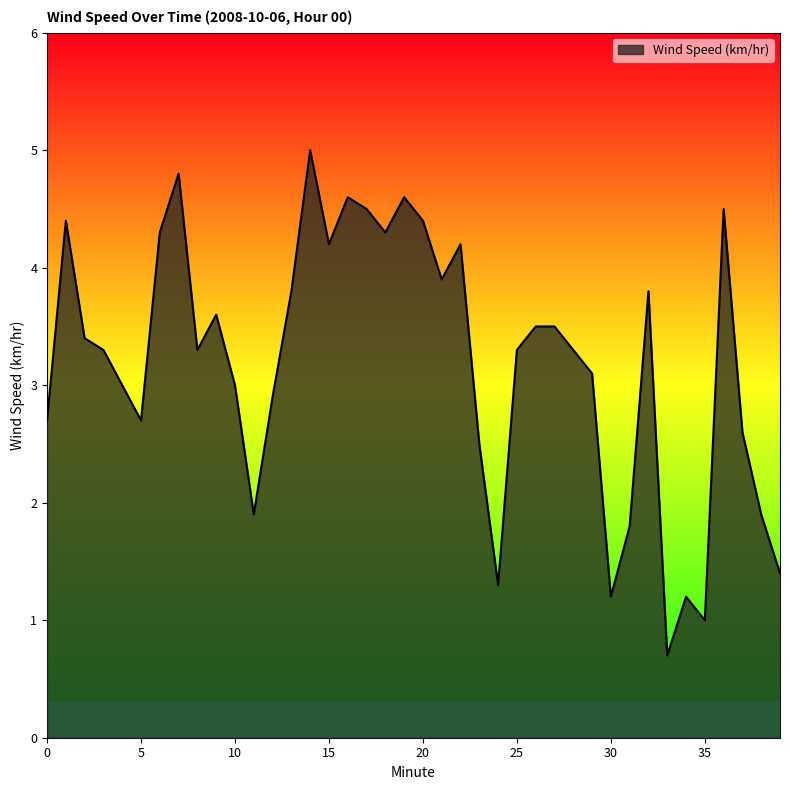

What is the difference between the maximum and minimum values?

4.3